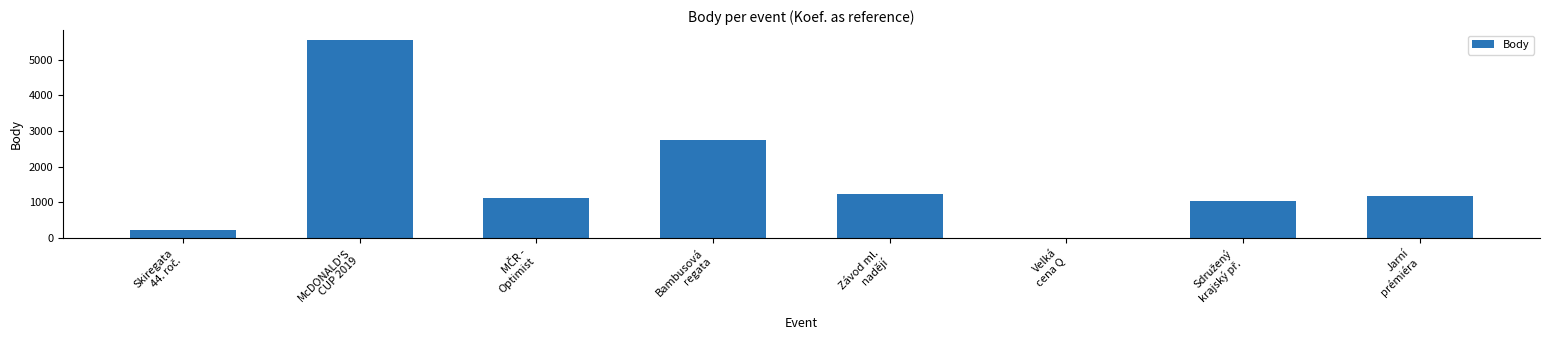

What is the greatest value displayed?

5553